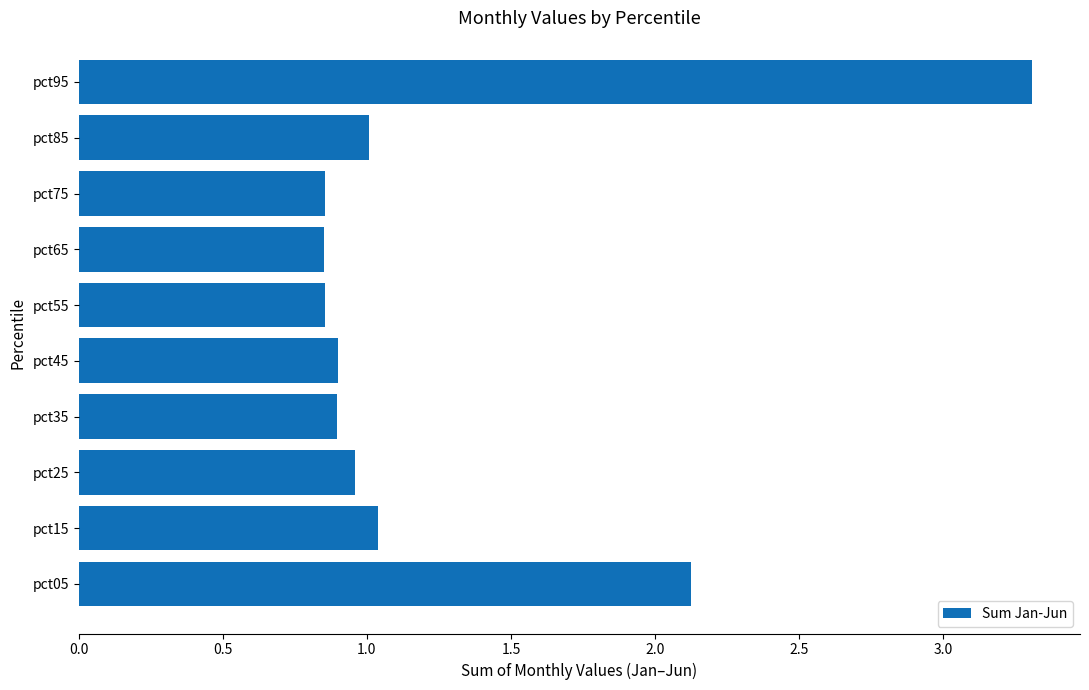

True or false: the data shows 0.9 at pct75.

True